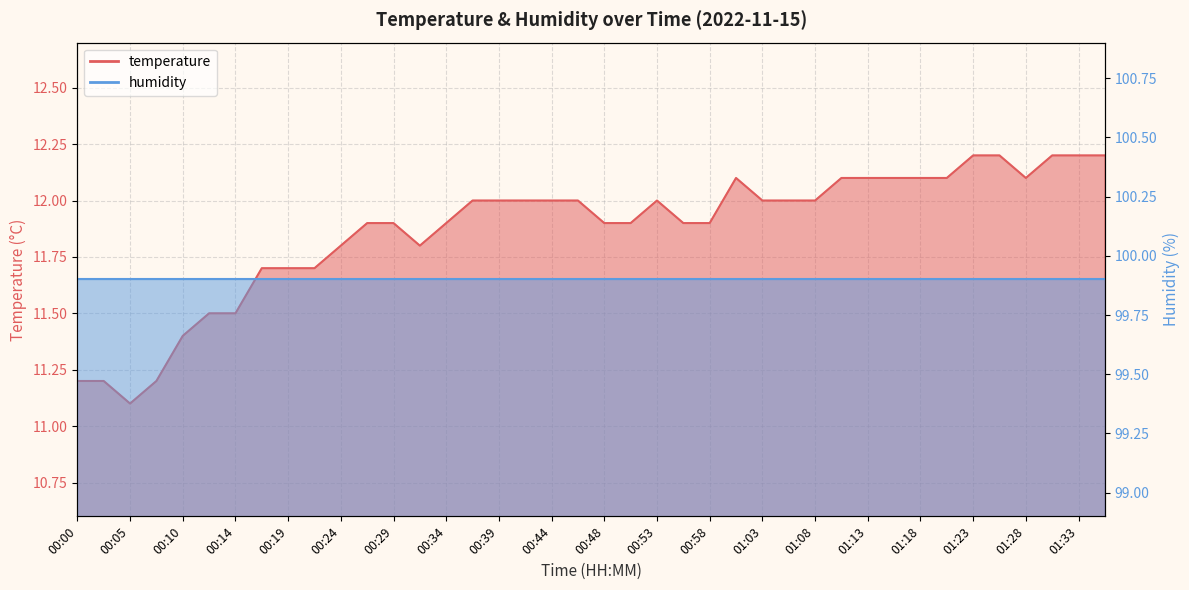

True or false: the data shows 17.2 at 00:51.

False